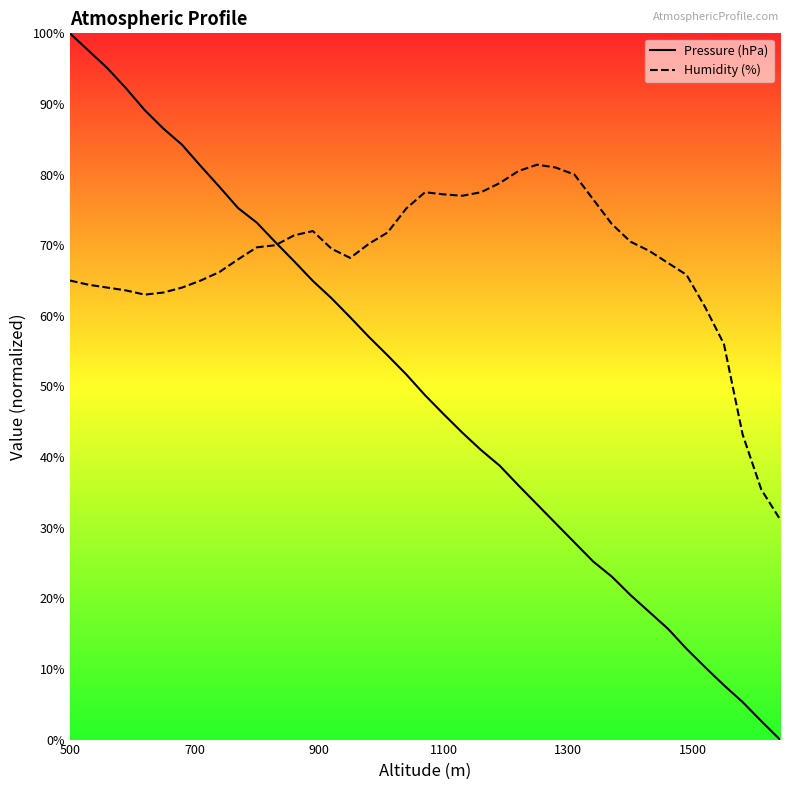

Does the chart display data point markers on the line(s)?

No